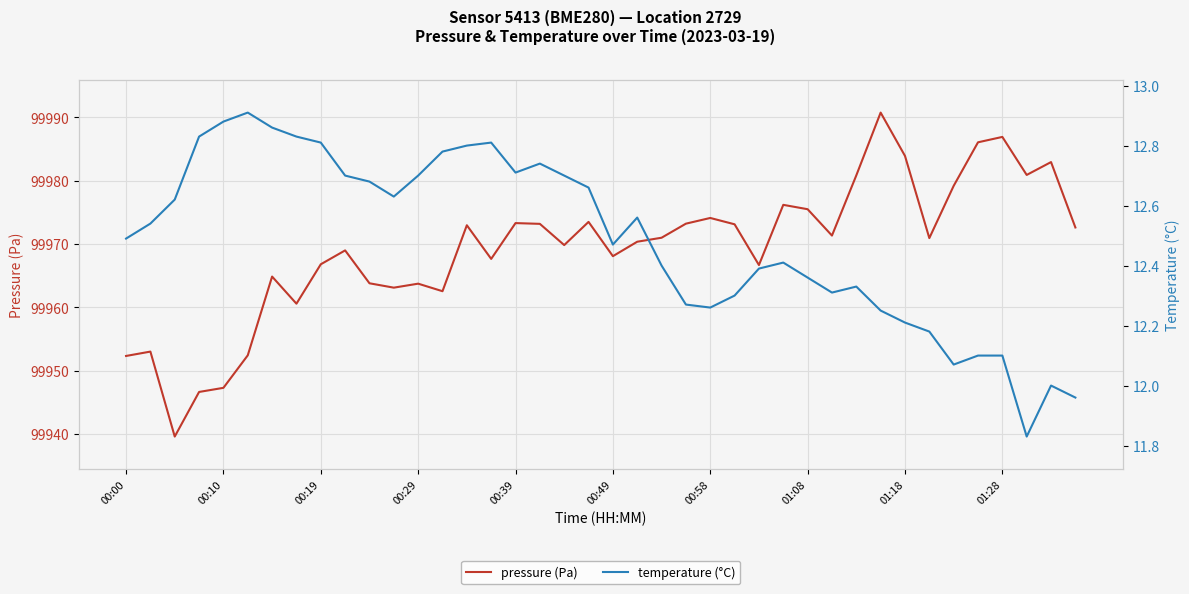

Rank the series by their average value, from highest to lowest.

pressure, temperature